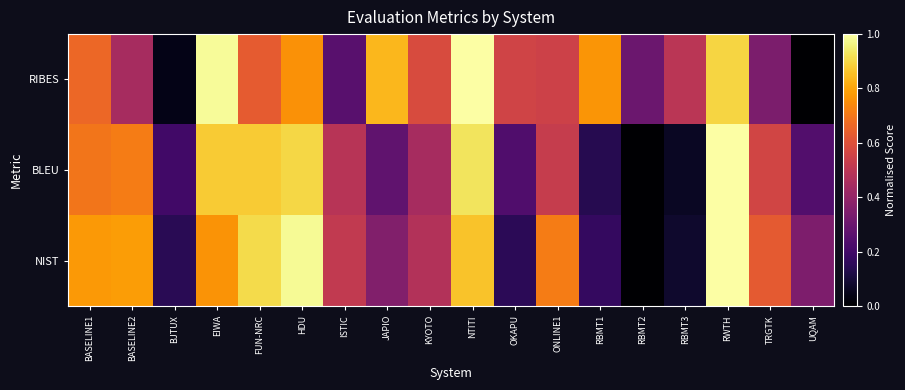

Which has a higher value, RBMT3 or ONLINE1?

ONLINE1